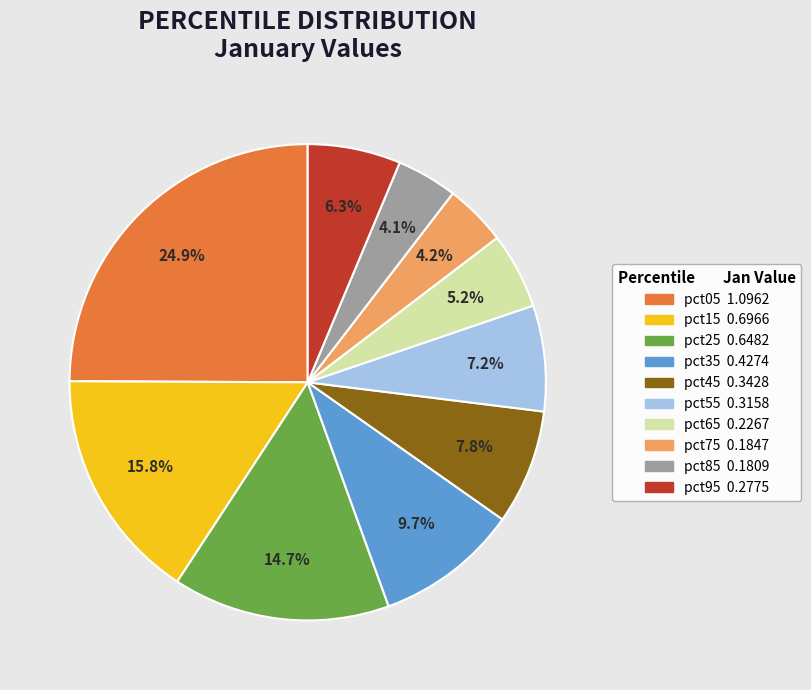

To the nearest percent, what portion does pct45 represent?

8%